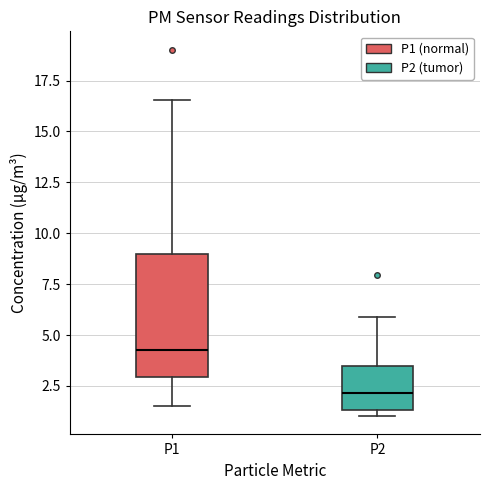

Which box's median line is the highest?

P1